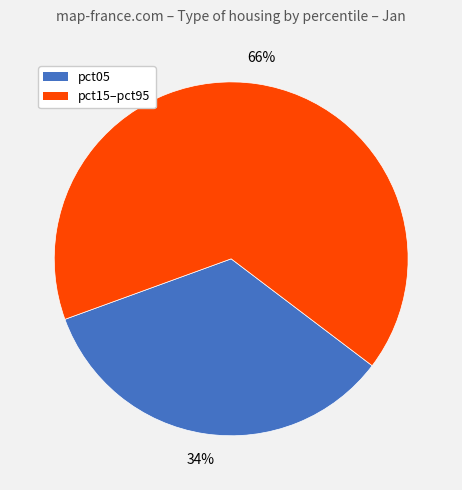

Is there a majority slice in this chart?

Yes